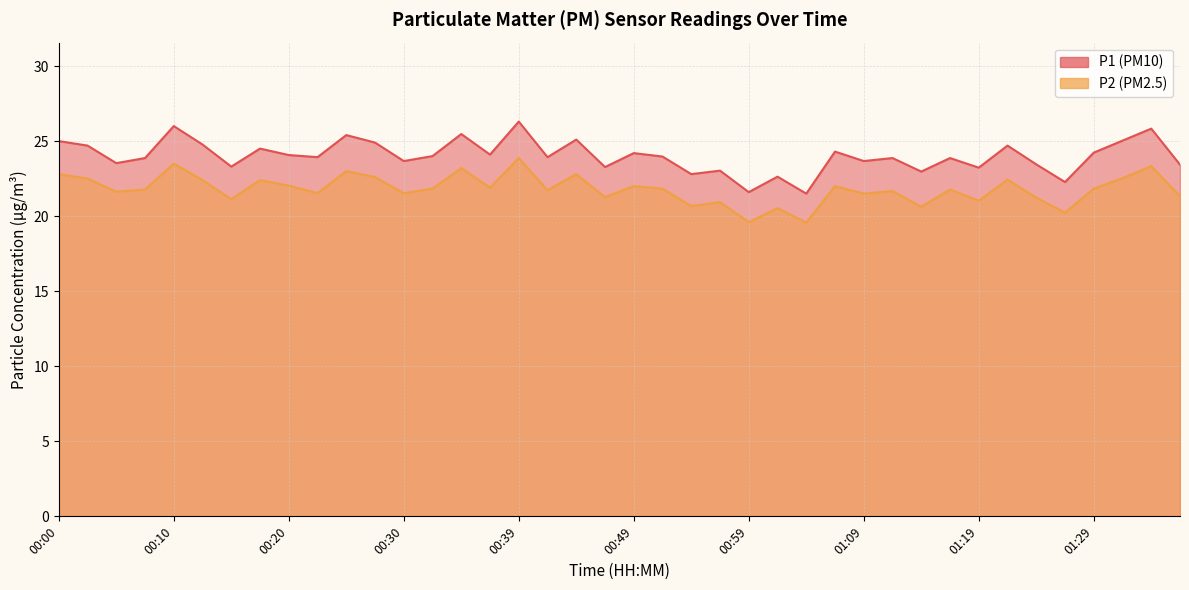

What is the difference between the second highest and second lowest values in the P1 series?

4.4